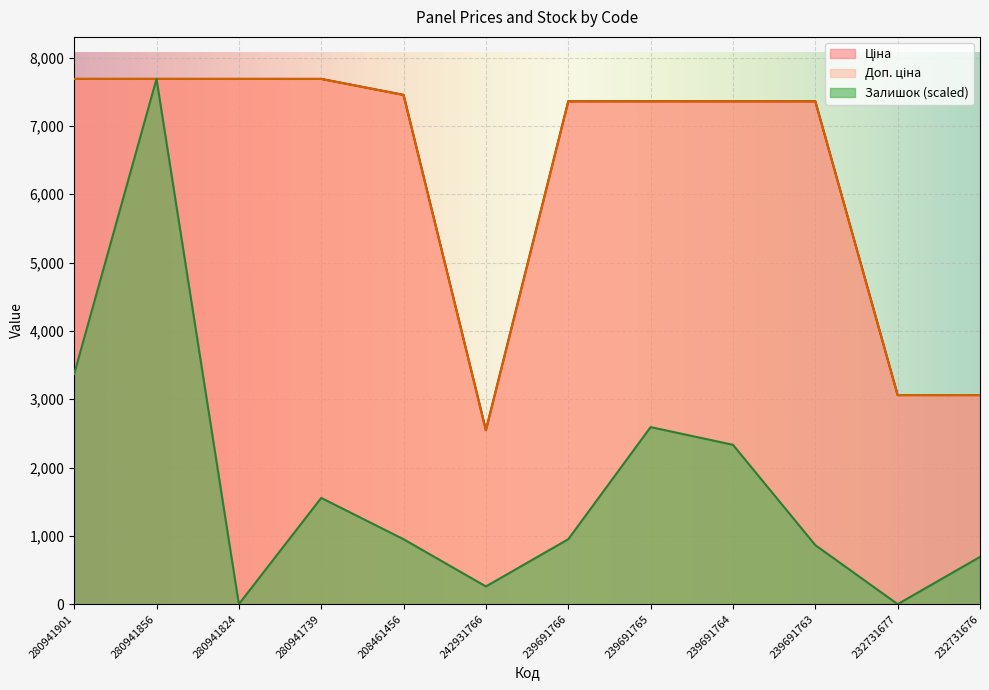

Reading left to right, extract all data points from this chart.

Ціна: 280941901=7688.0	280941856=7688.0	280941824=7688.0	280941739=7688.0	208461456=7453.8	242931766=2545.8	239691766=7360.2	239691765=7360.2	239691764=7360.2	239691763=7360.2	232731677=3059.7	232731676=3059.7
Доп. ціна: 280941901=7688.0	280941856=7688.0	280941824=7688.0	280941739=7688.0	208461456=7453.8	242931766=2546.0	239691766=7360.2	239691765=7360.2	239691764=7360.2	239691763=7360.2	232731677=3060.0	232731676=3060.0
Залишок: 280941901=3368.9	280941856=7688.0	280941824=0.0	280941739=1554.9	208461456=950.2	242931766=259.1	239691766=950.2	239691765=2591.5	239691764=2332.3	239691763=863.8	232731677=0.0	232731676=691.1